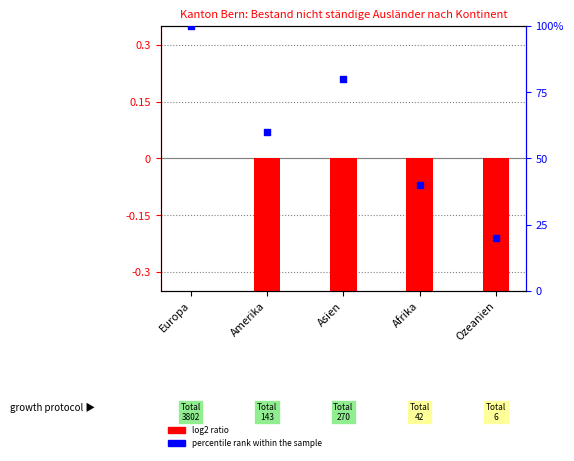

At which category is the sum across all series the highest?

Europa